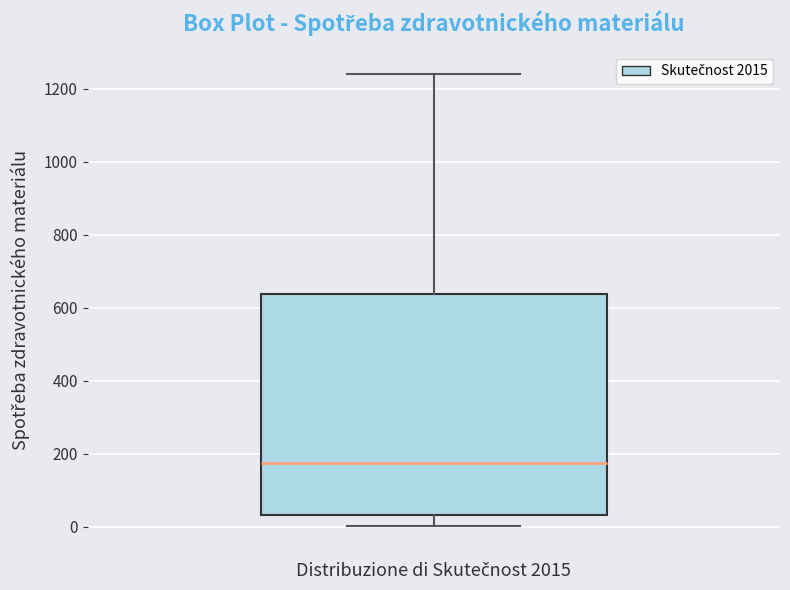

Where does the median line of the box sit on the y-axis? The values are not printed on the chart, so give them approximately, as read against the axis.

180